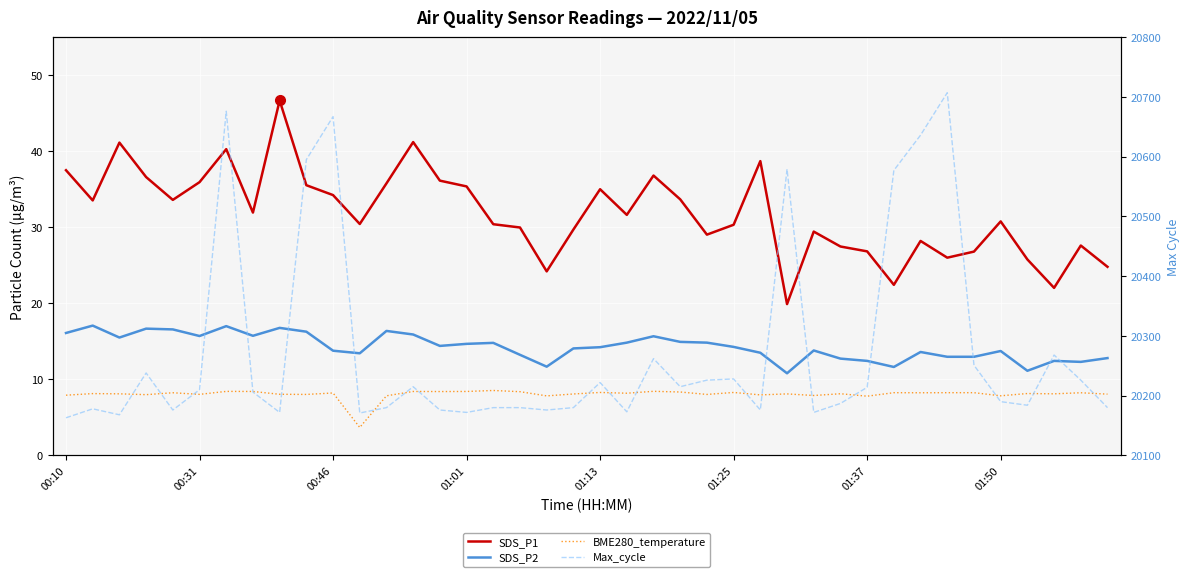

Is the value of Max_cycle at 29 greater than the value of SDS_P1 at 39?

Yes